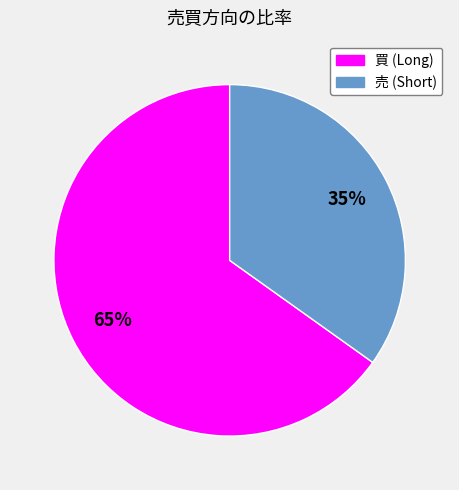

True or false: 買 accounts for 72% of the total.

False